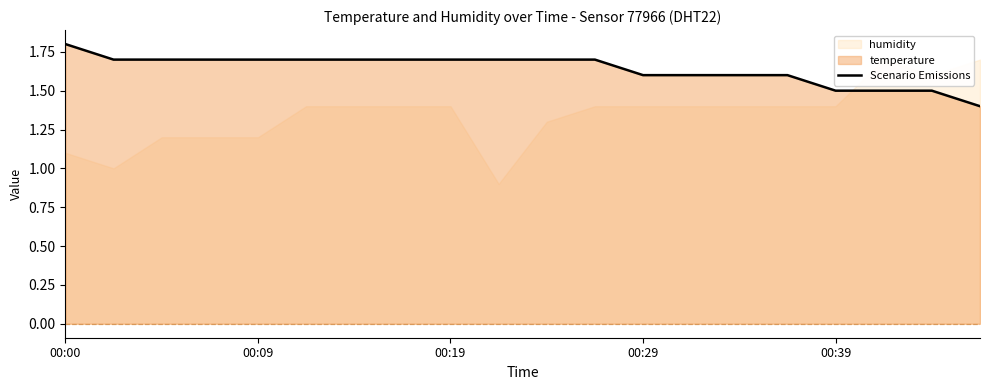

Reading right to left, transcribe all the data shown in this chart.

1.4	1.5	1.5	1.5	1.6	1.6	1.6	1.6	1.7	1.7	1.7	1.7	1.7	1.7	1.7	1.7	1.7	1.7	1.7	1.8